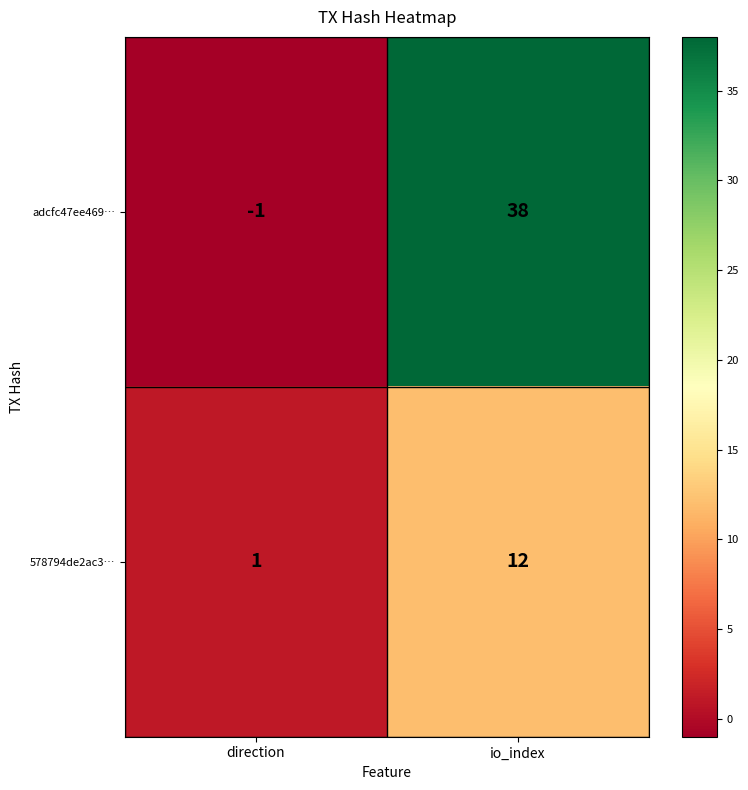

How many values in the 578794de2ac3… series are below 12?

1